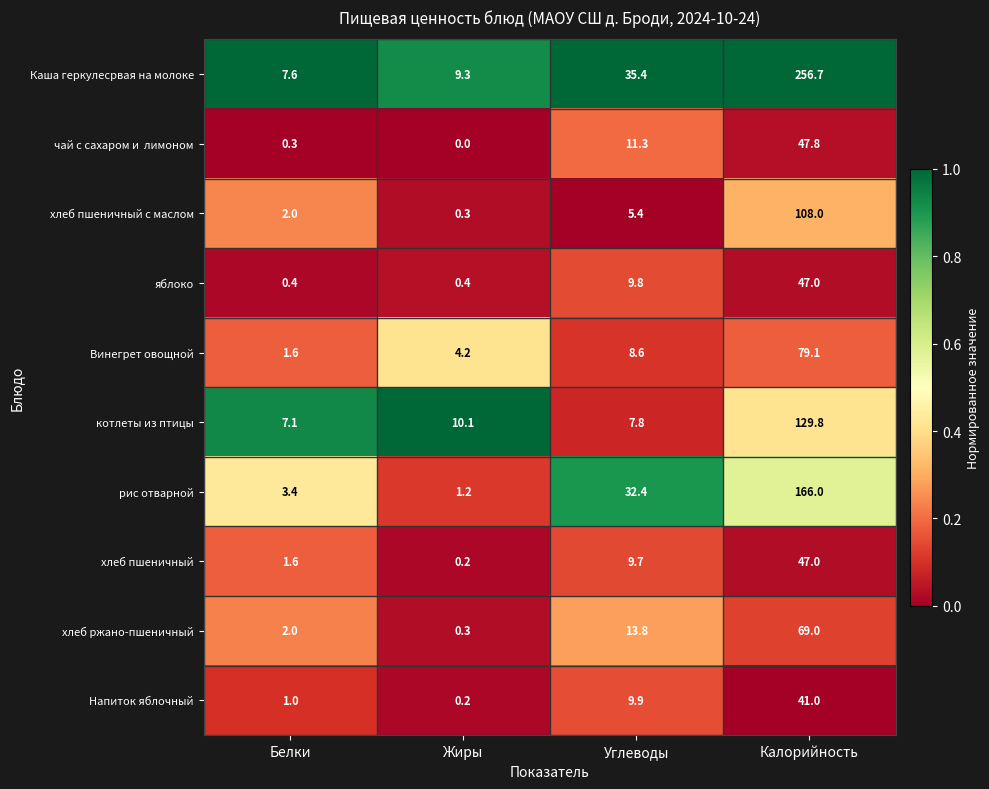

What is the spread (max minus min) of values at Жиры?

10.1